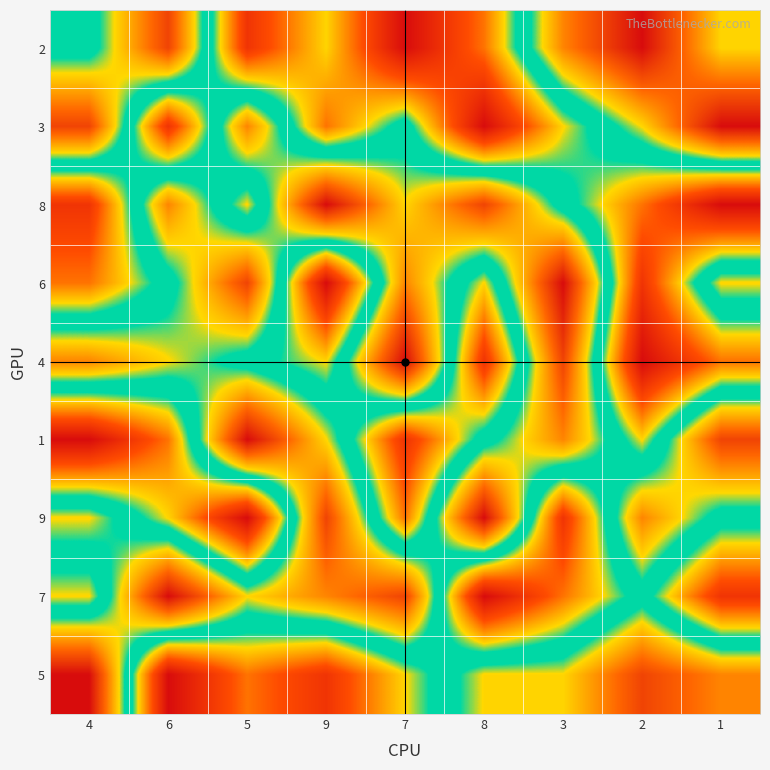

List the series in order of their peak value, lowest first.

2, 3, 8, 6, 4, 1, 9, 7, 5